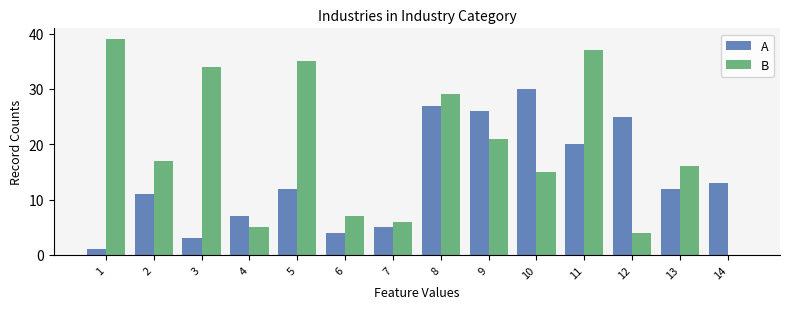

Reading left to right, transcribe all the data shown in this chart.

A: 1=1	2=11	3=3	4=7	5=12	6=4	7=5	8=27	9=26	10=30	11=20	12=25	13=12	14=13
B: 1=39	2=17	3=34	4=5	5=35	6=7	7=6	8=29	9=21	10=15	11=37	12=4	13=16	14=0